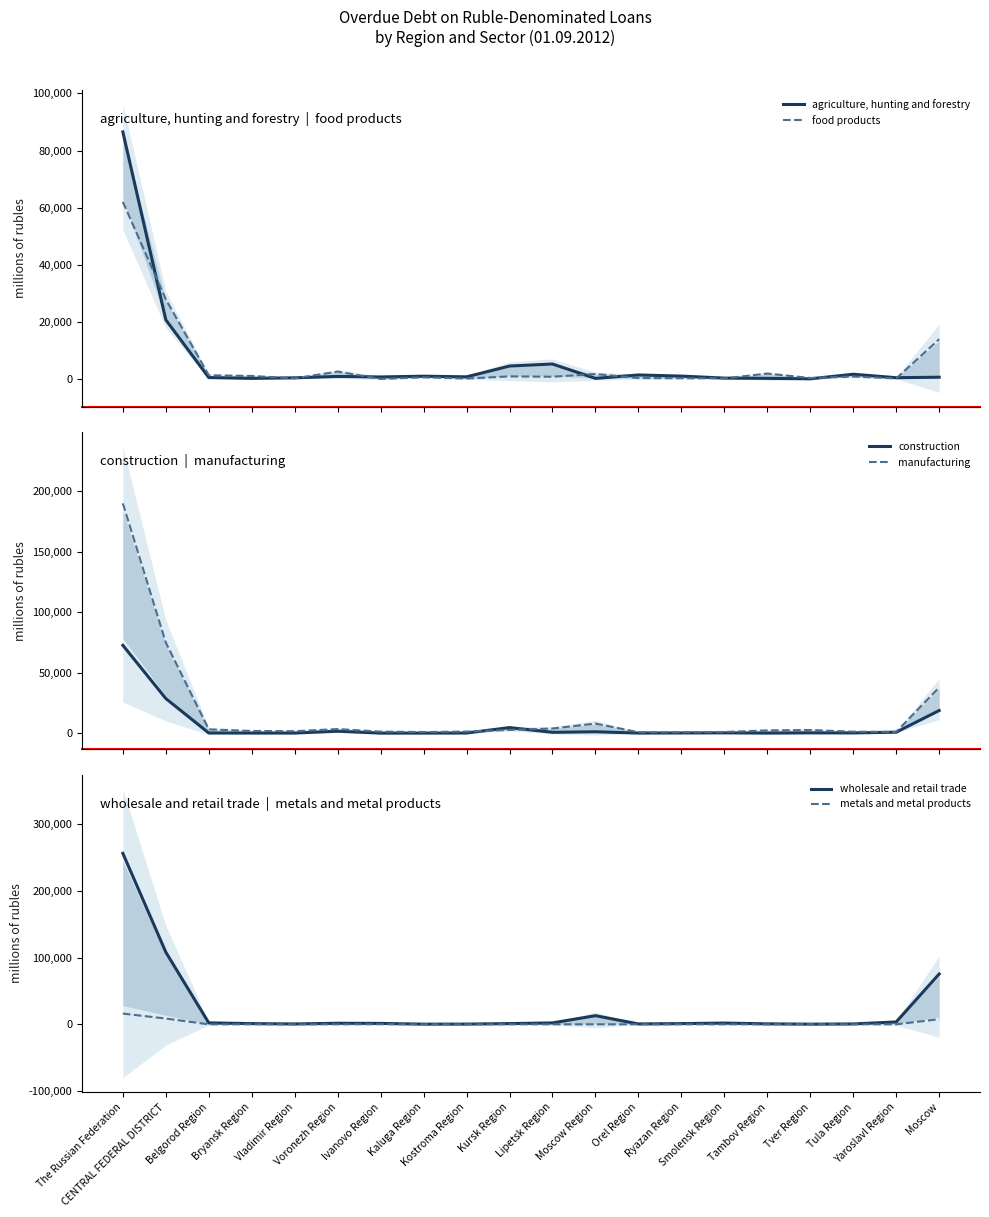

How many data points in manufacturing are above 2234?

9